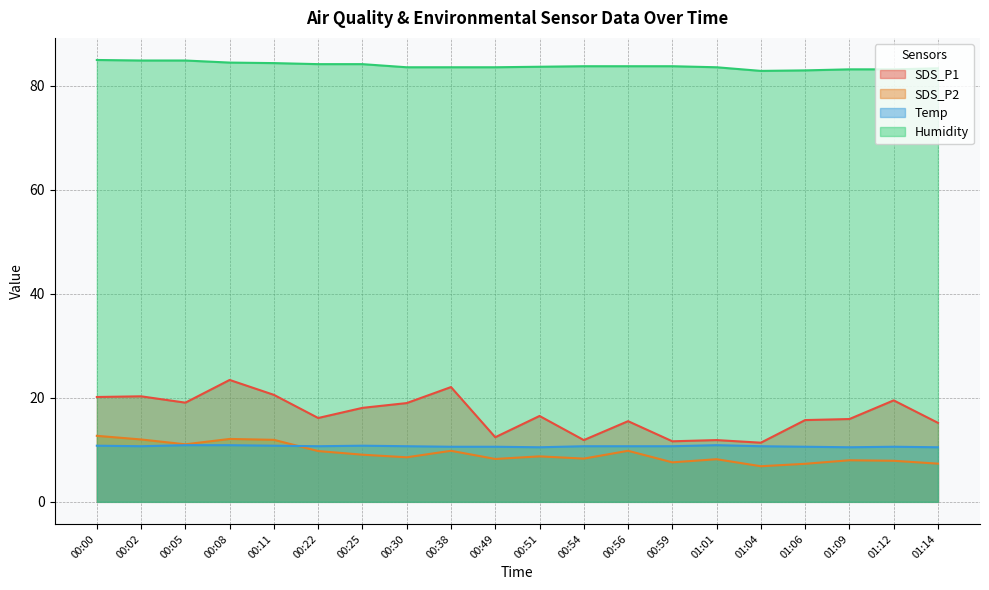

Does the chart display data point markers on the line(s)?

No